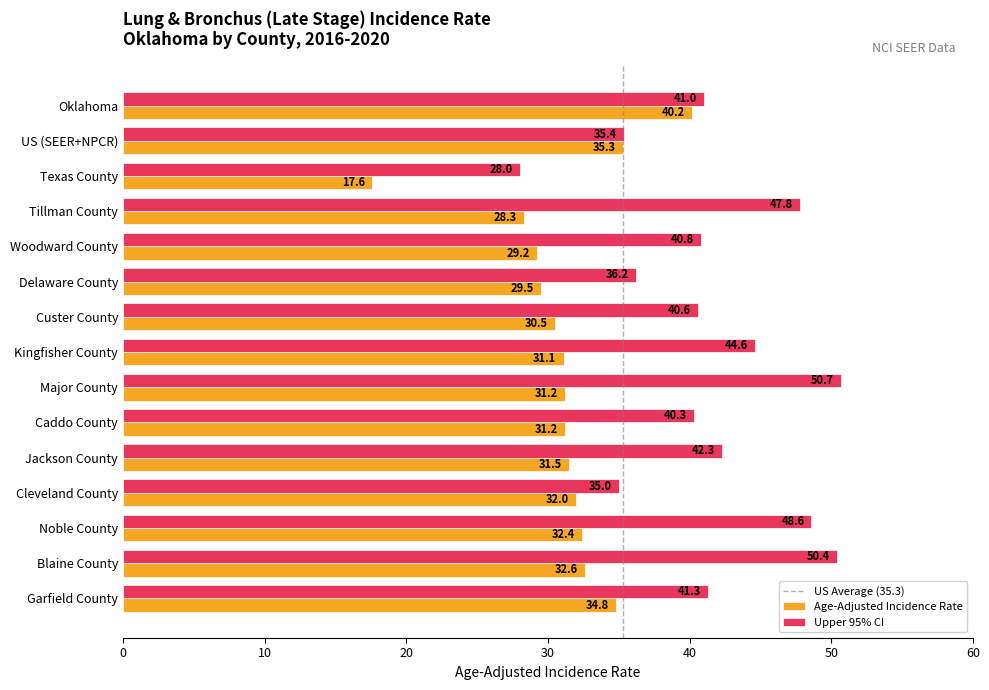

What value does the Age-Adjusted Incidence Rate series have at Delaware County?

29.5